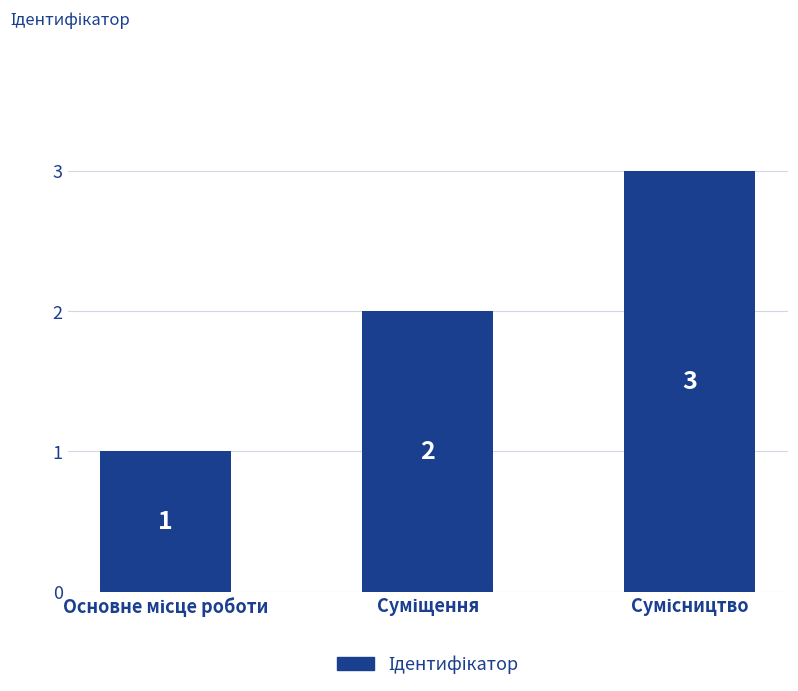

What is the maximum value shown in the chart?

3